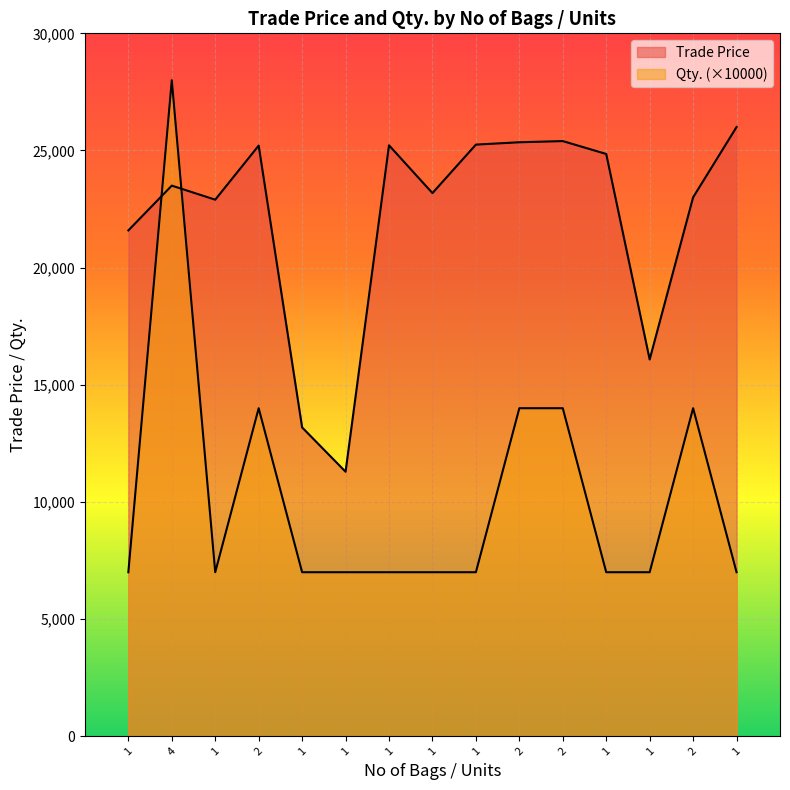

What is the minimum value for Trade Price?

11289